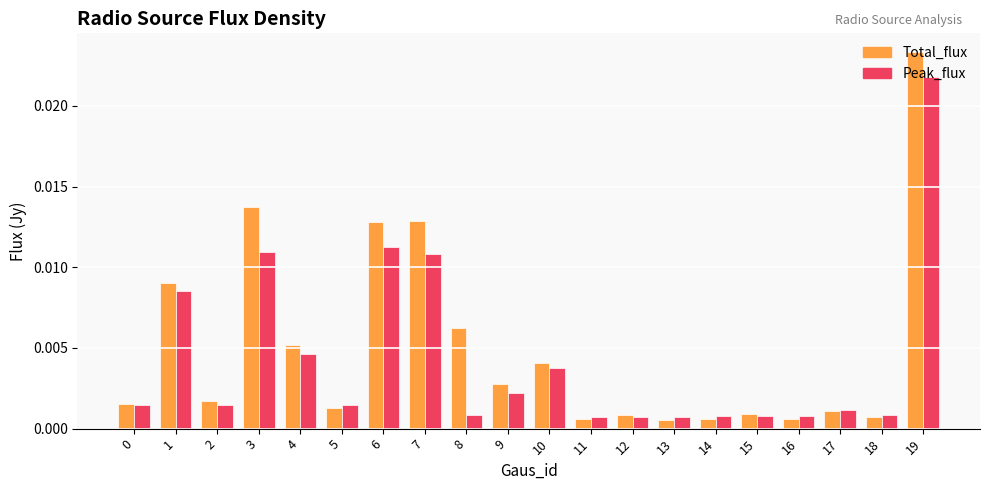

At which category does the chart reach its peak across all series?

19